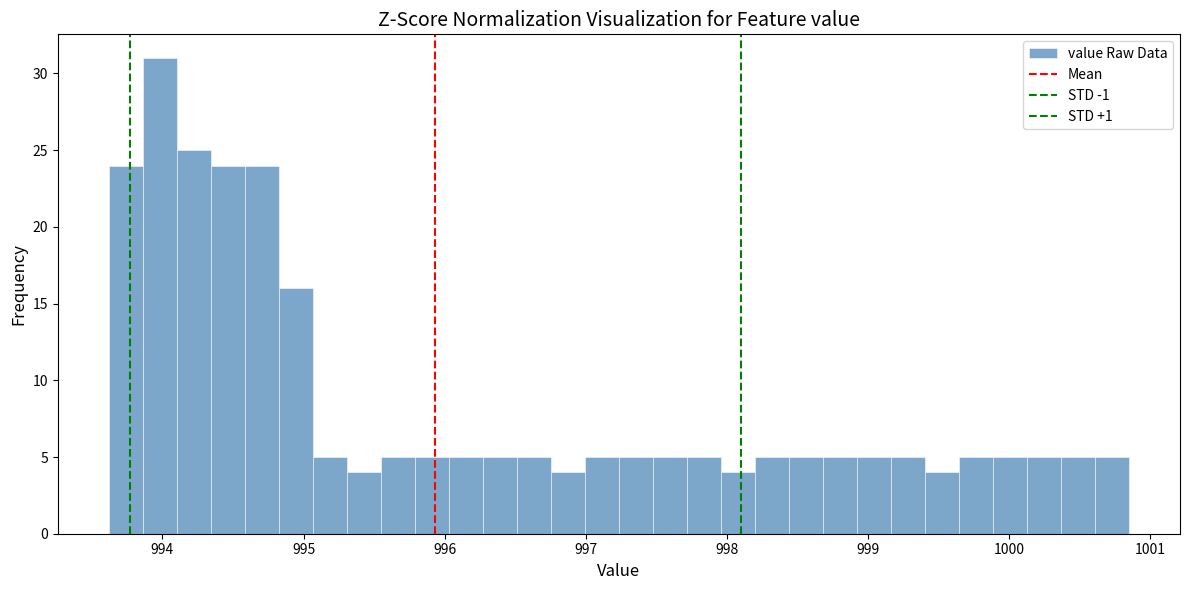

Around what value on the x-axis is the tallest bar? Give the approximate position of its centre, as read against the axis.

994.0